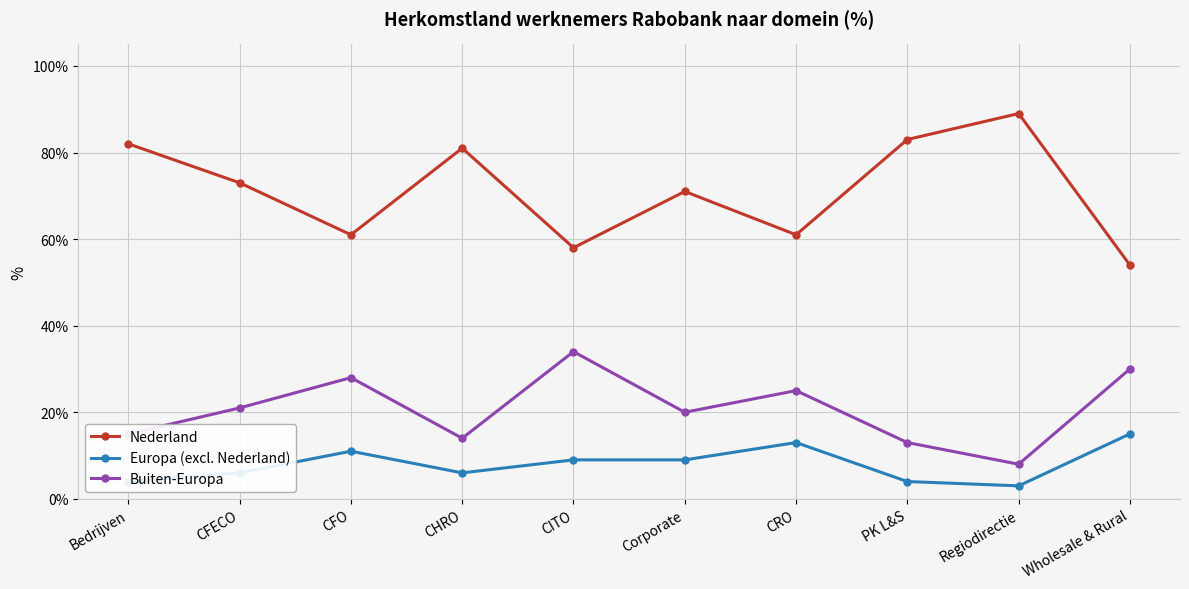

True or false: Buiten-Europa has a value of 14 at CHRO.

True